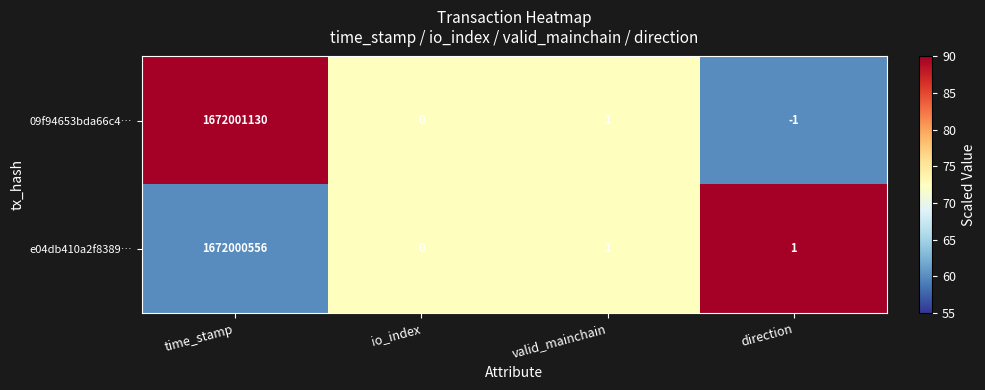

Where does the 09f94653bda66c4… series first go above 1?

time_stamp